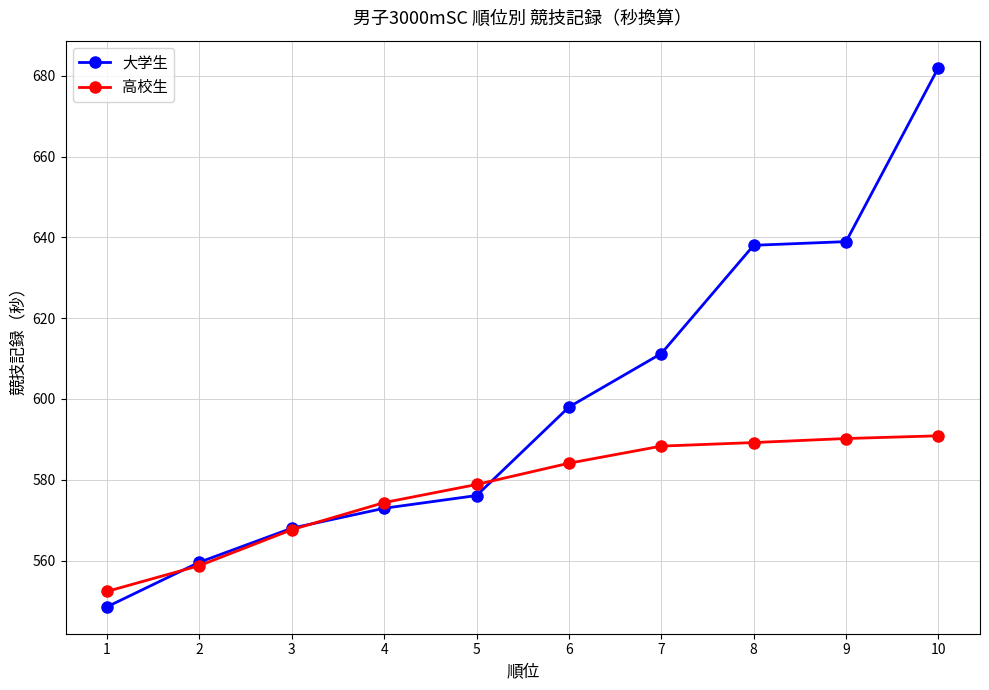

What are all the series names shown in the legend?

大学生, 高校生